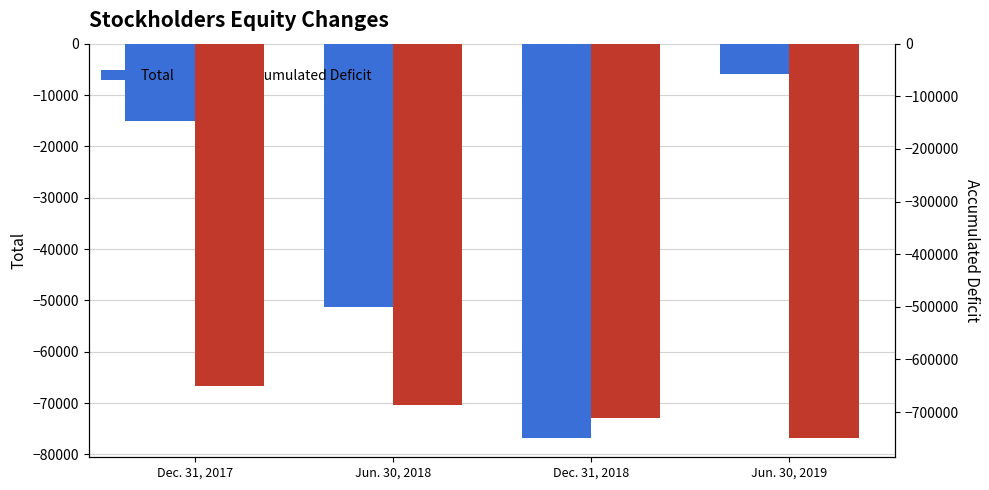

What is the label of the 2nd bar from the right?

Dec. 31, 2018